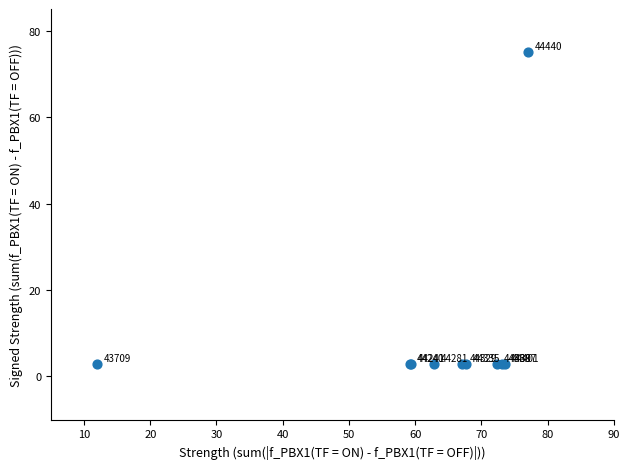

What Y value in the scatter plot is closest to 39?

3